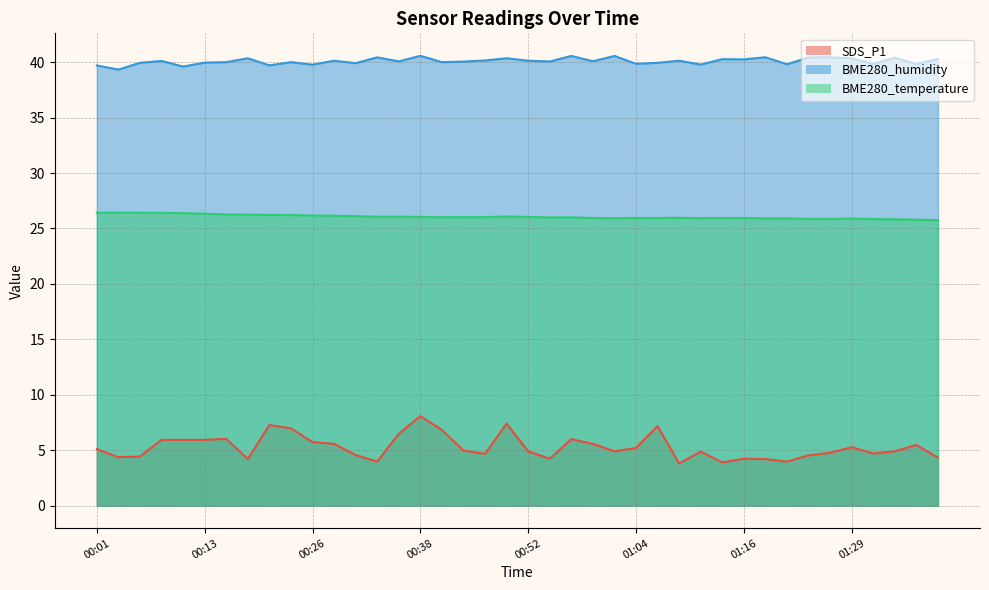

Which category has the highest value in the BME280_humidity series?

00:38